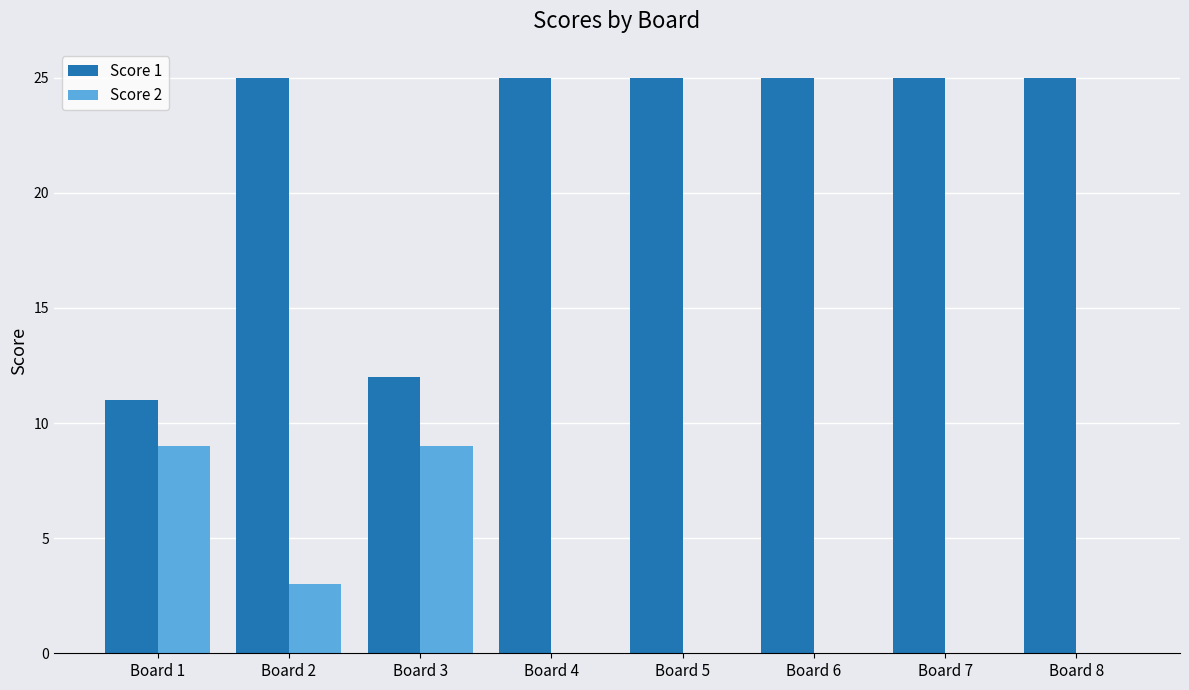

What is the maximum value for Score 2?

9